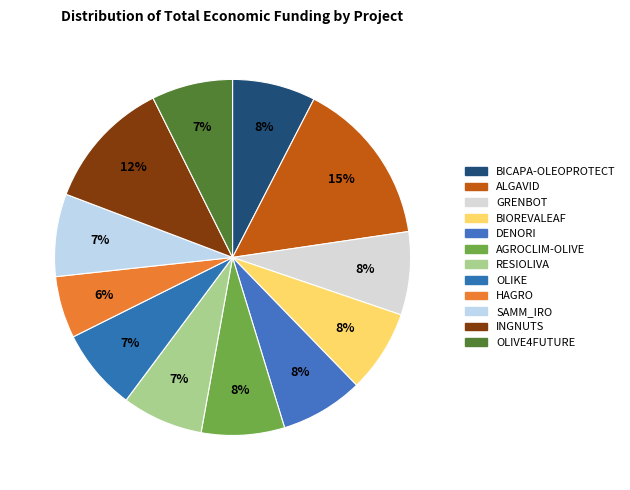

To the nearest percent, what portion does OLIKE represent?

7%